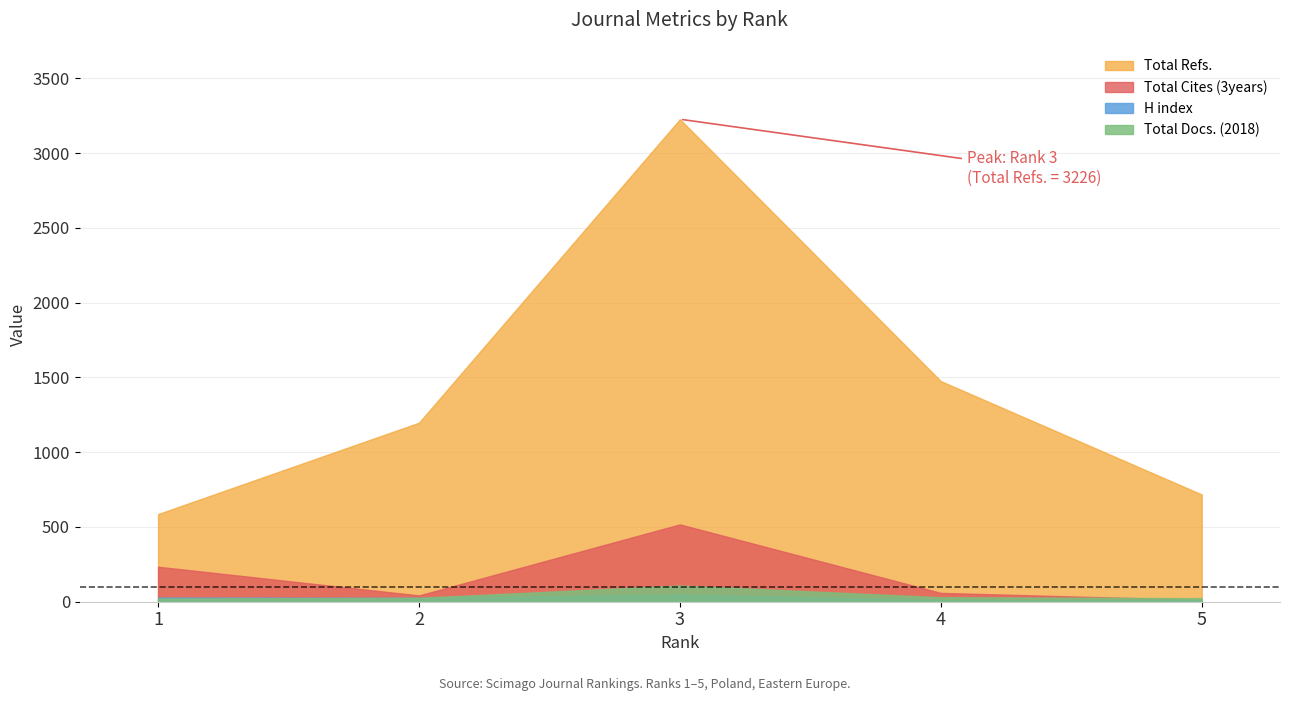

What is the greatest value displayed?

3226